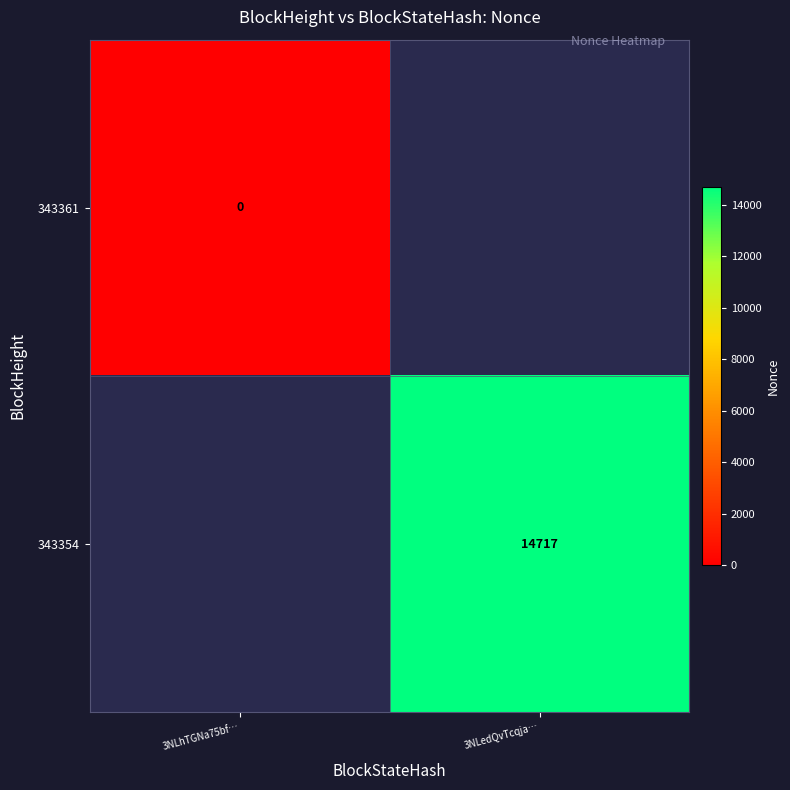

Is the value of 343361 at 3NLhTGNa75bf… greater than the value of 343354 at 3NLedQvTcqja…?

No